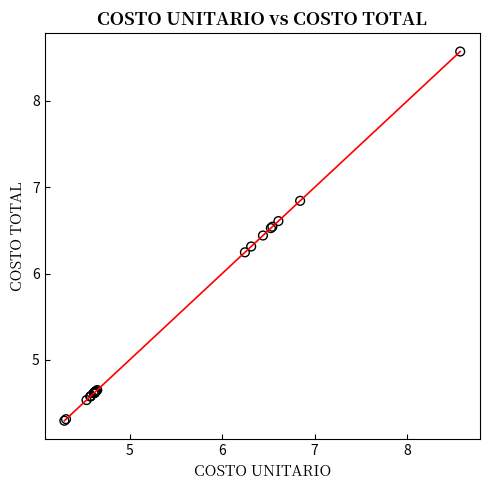

What Y value in the scatter plot is closest to 6?

6.2